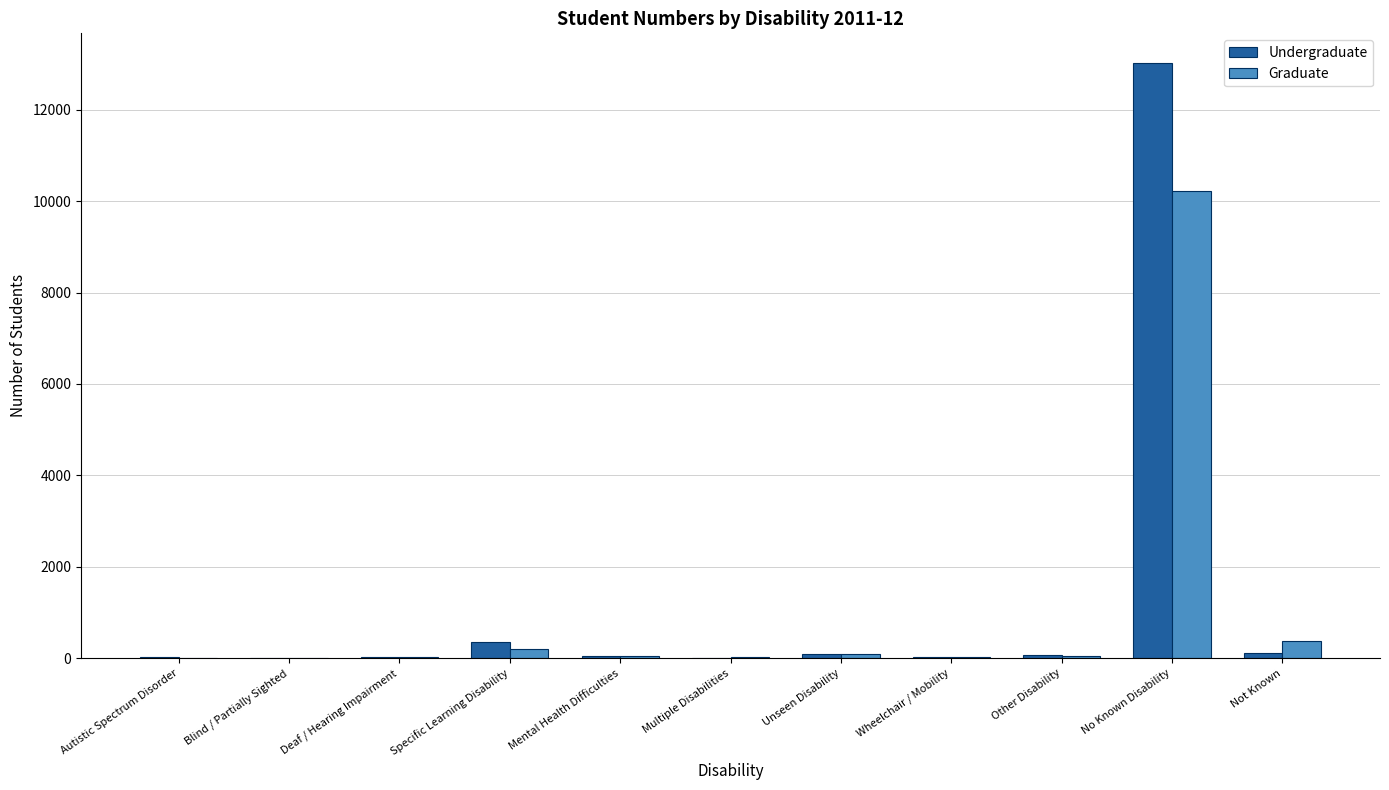

Is the value of Undergraduate at Deaf / Hearing Impairment greater than the value of Graduate at Specific Learning Disability?

No